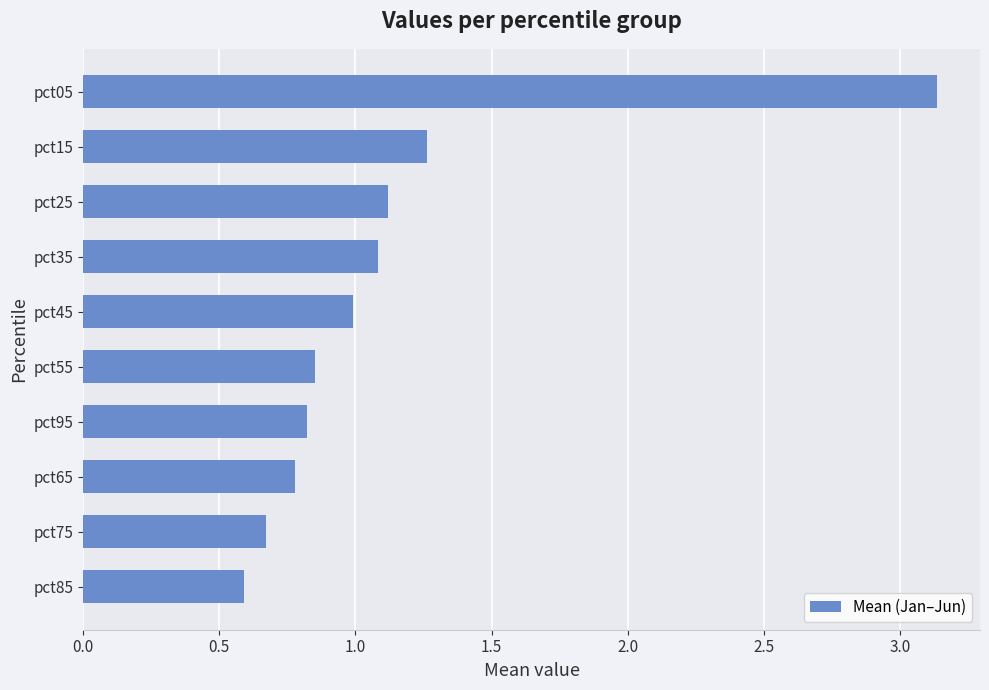

Count the number of categories in the chart.

10